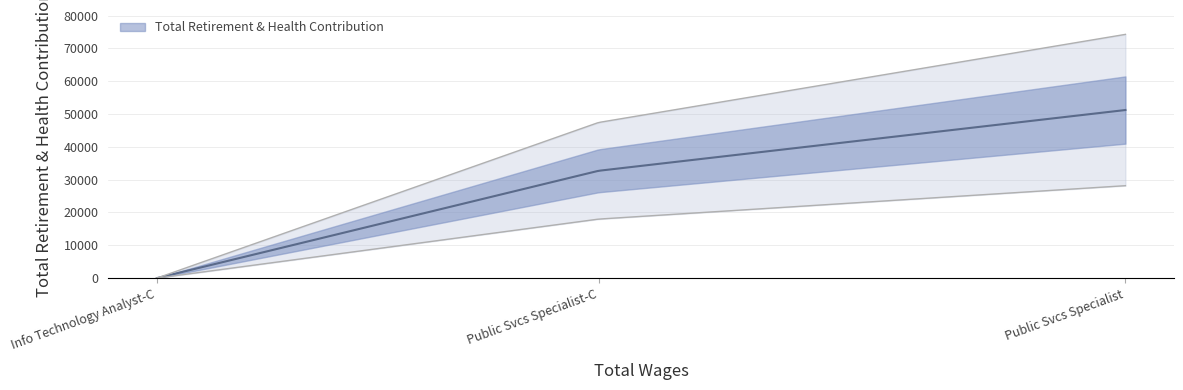

What is the average value?

27974